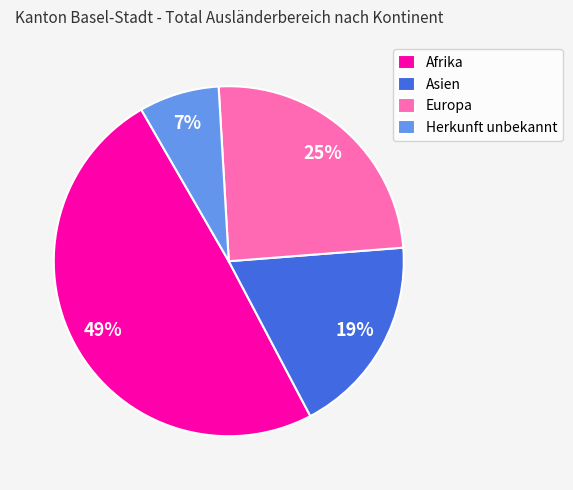

What is the smallest slice in the pie chart?

Herkunft unbekannt